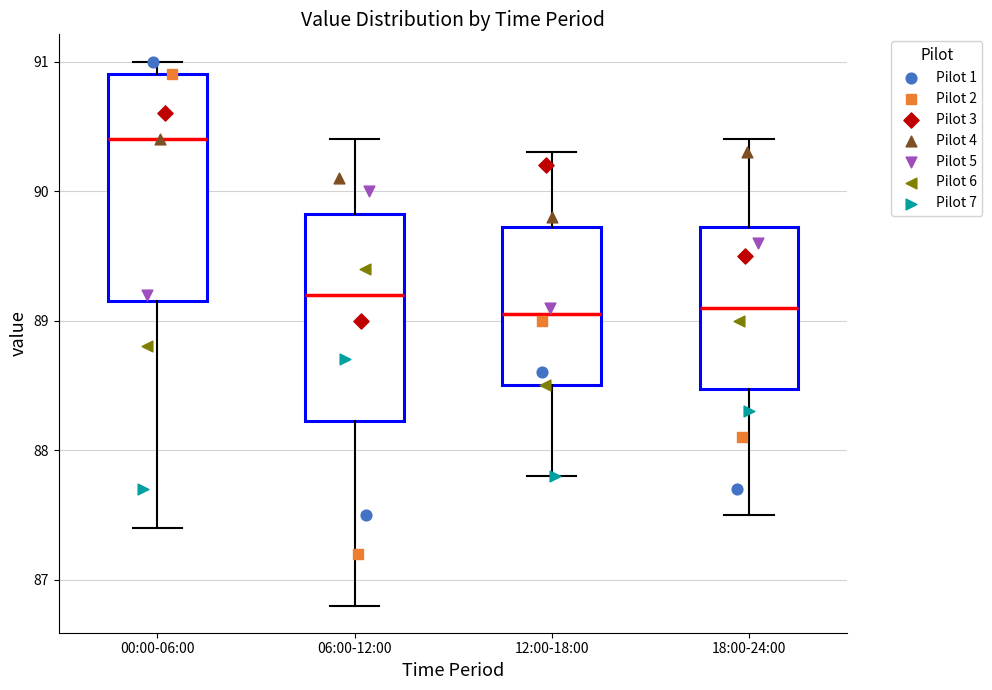

Which box is the tallest, from its lower edge to its upper edge?

00:00-06:00